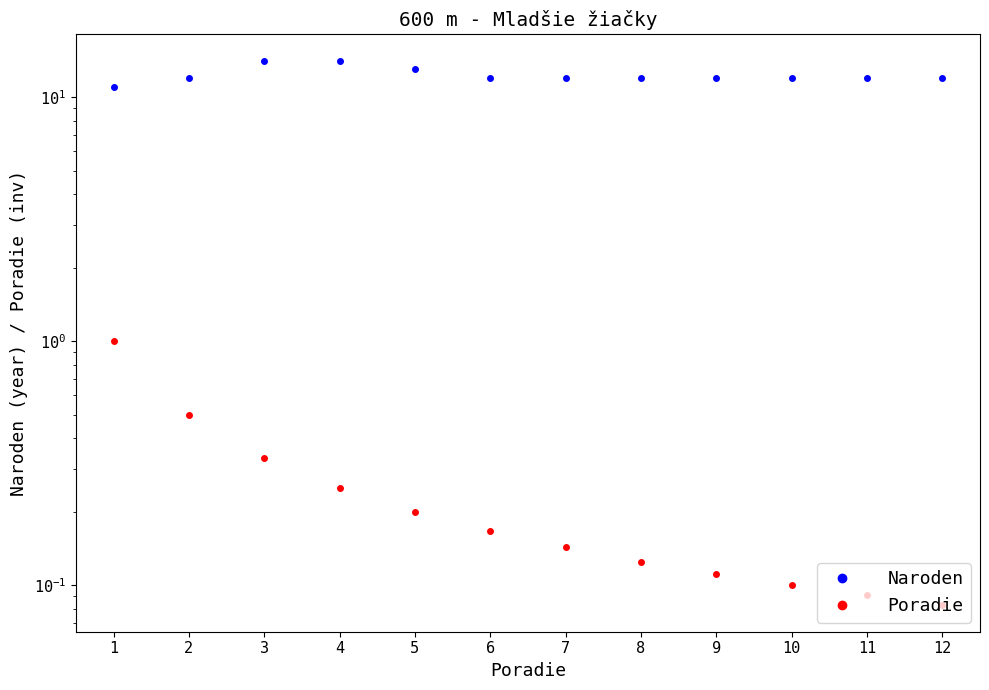

The Poradie series shows 0.2 at 11. True or false?

False